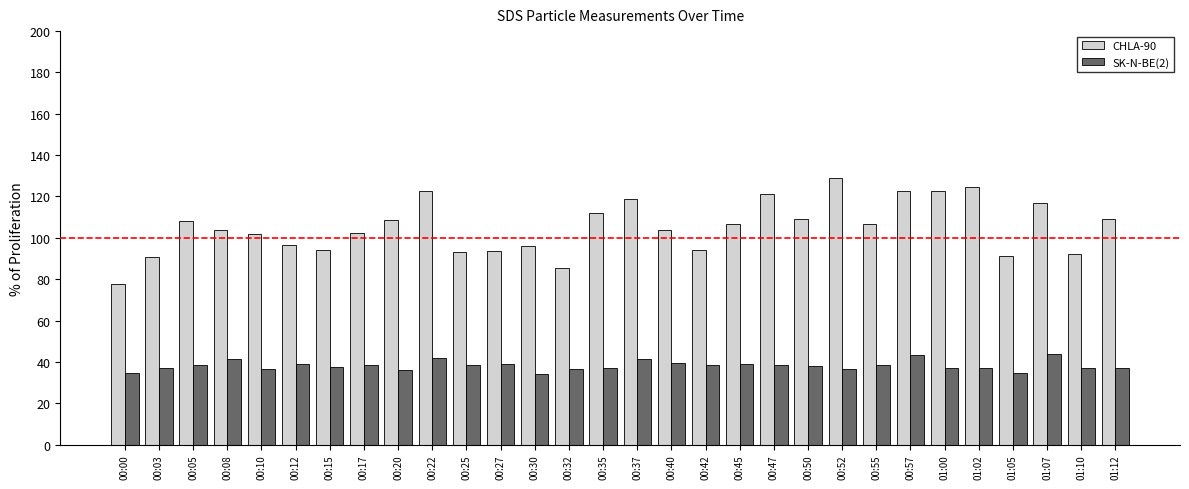

At how many categories does at least one series exceed 111?

9